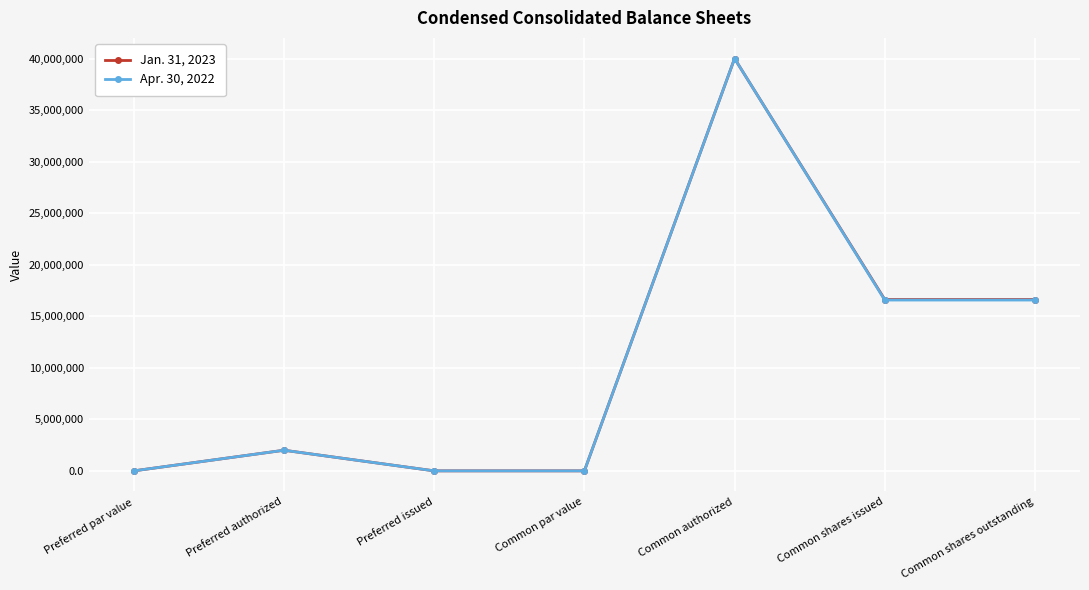

What is the highest value of the Jan. 31, 2023 series?

40000000